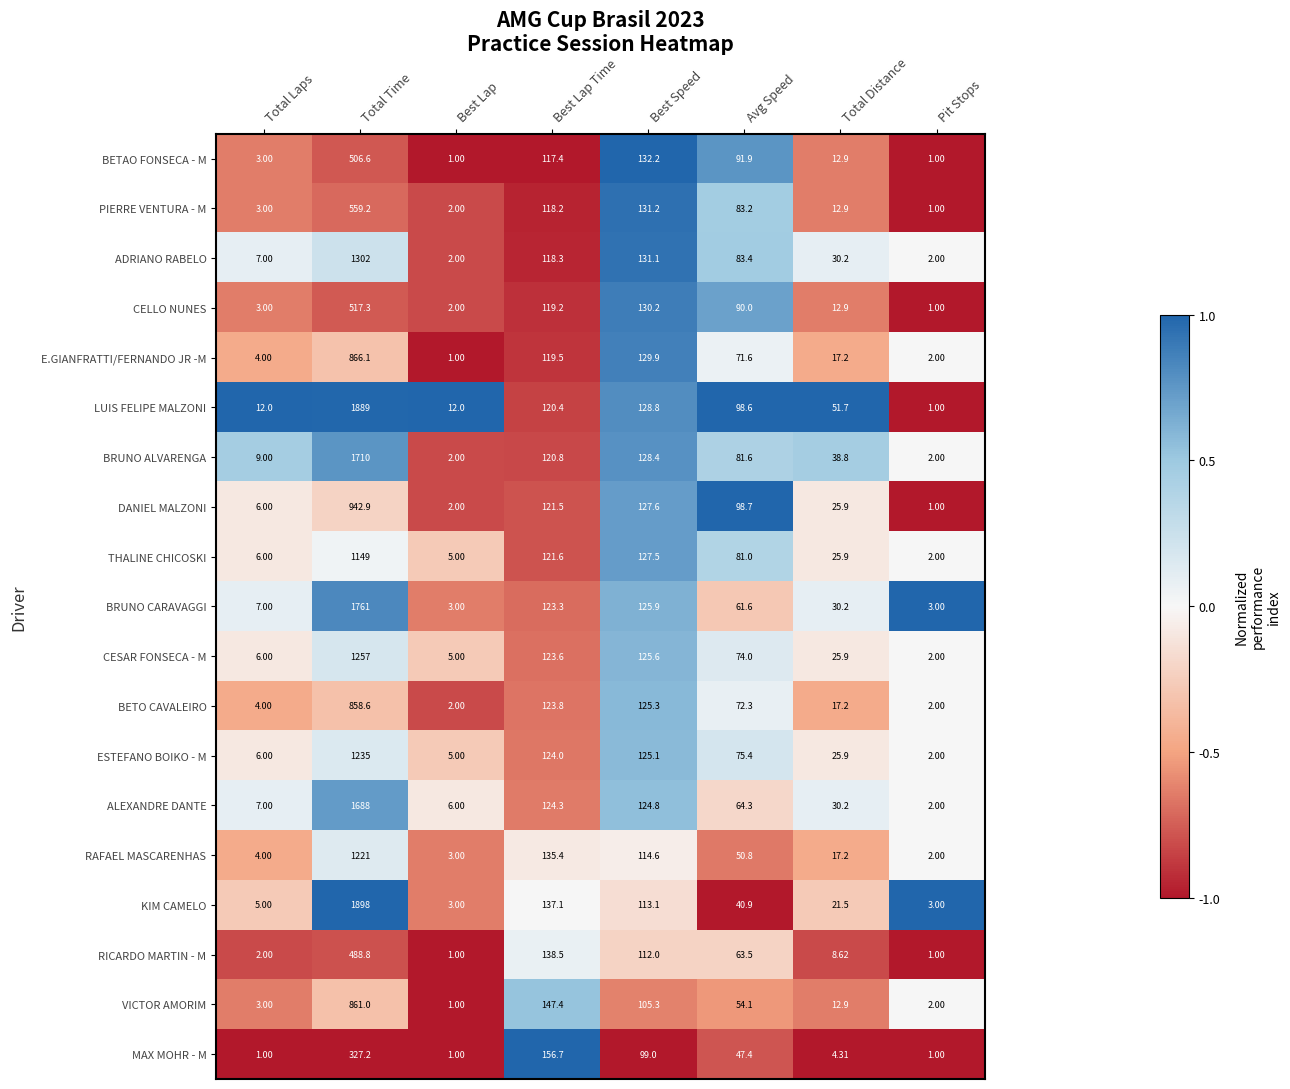

Which label corresponds to the largest value in the chart?

Total Time